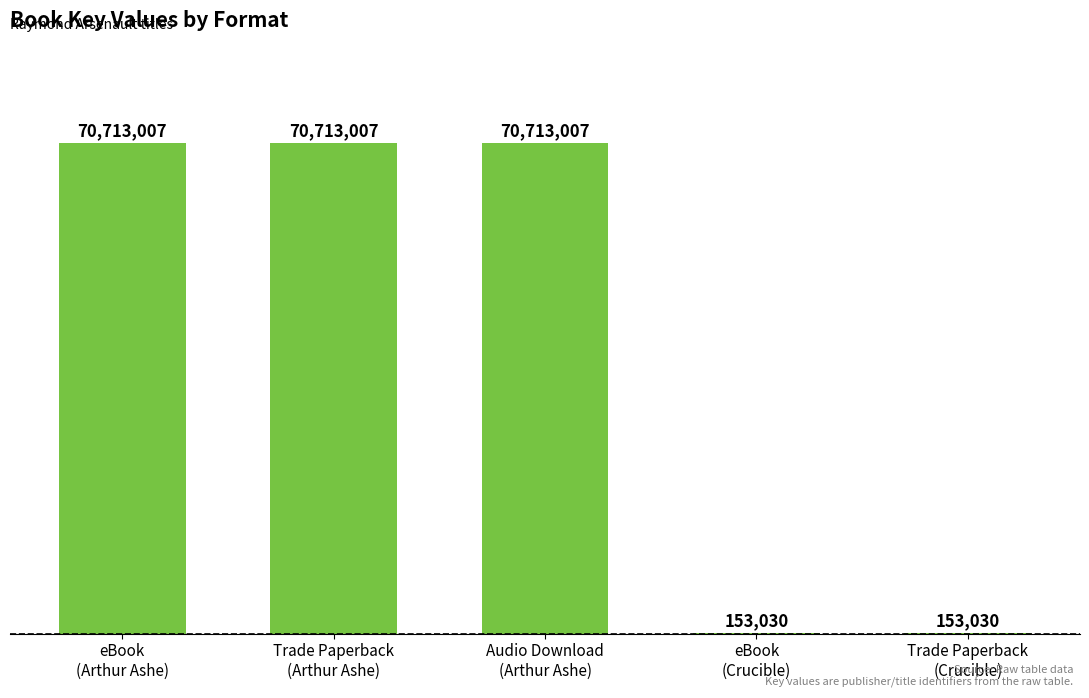

How many series are shown in this chart?

1